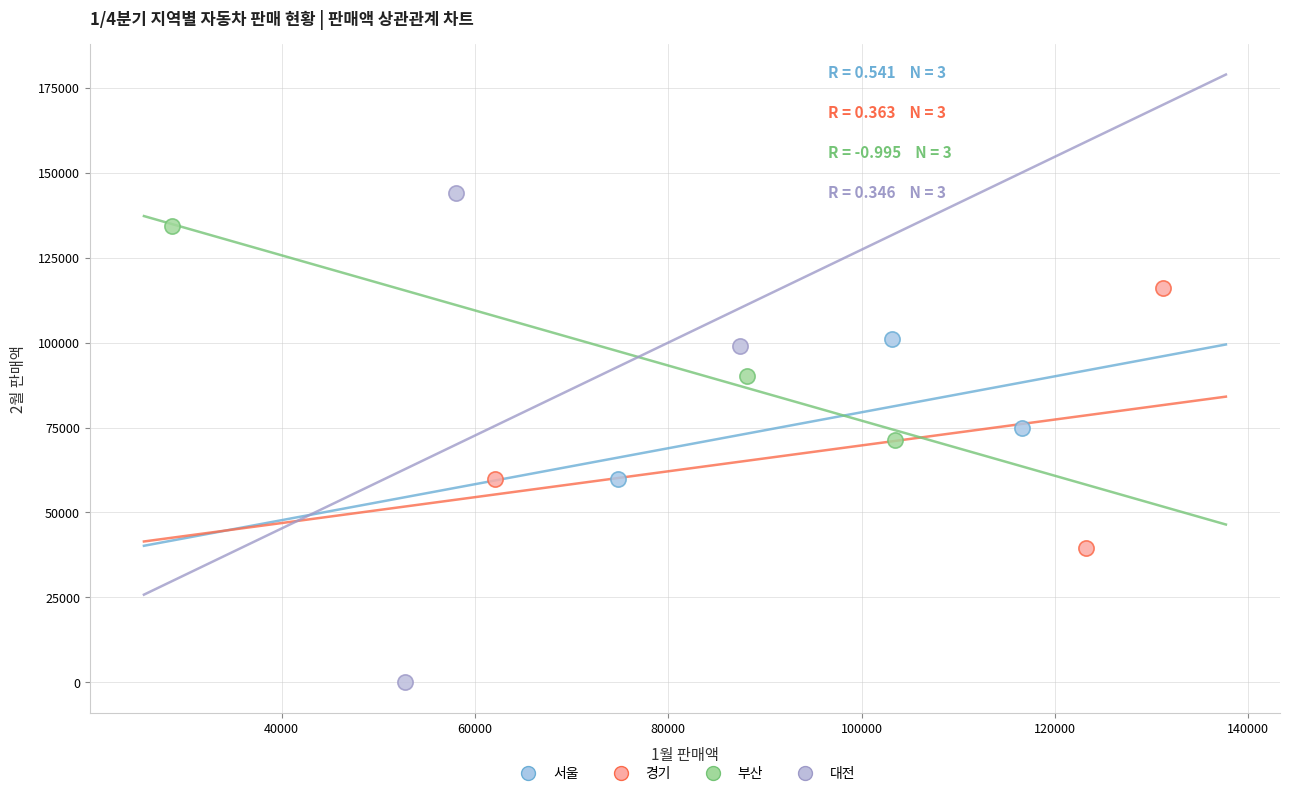

Which series contains the highest Y value?

대전